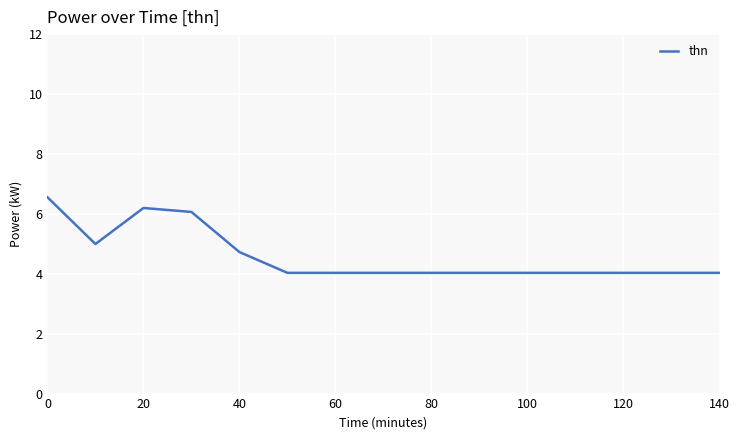

What is the smallest value displayed?

4.0